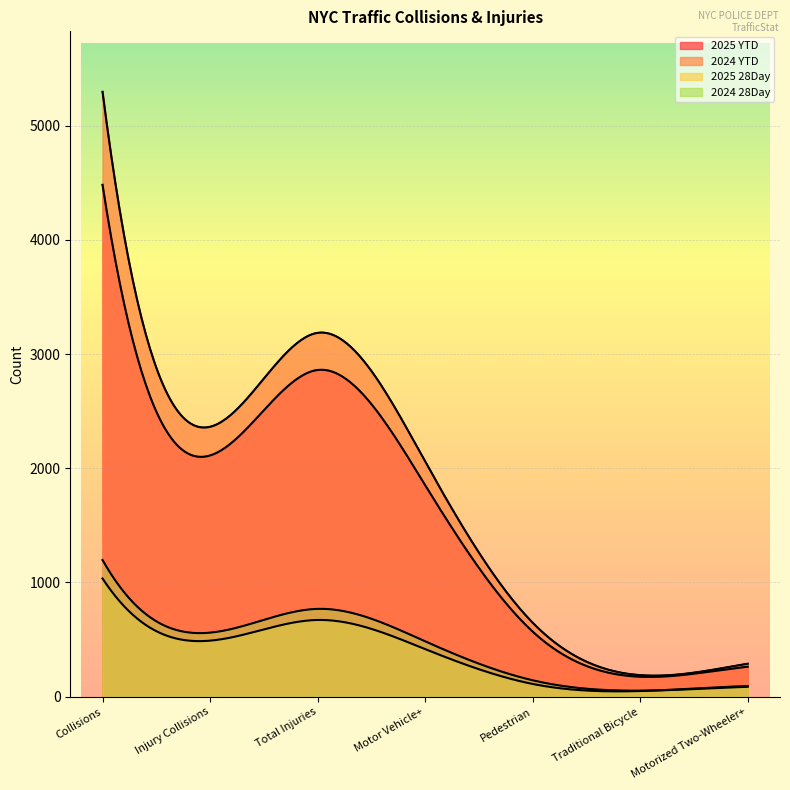

What is the approximate value of 2025 28Day at Pedestrian, to the nearest 10?

110